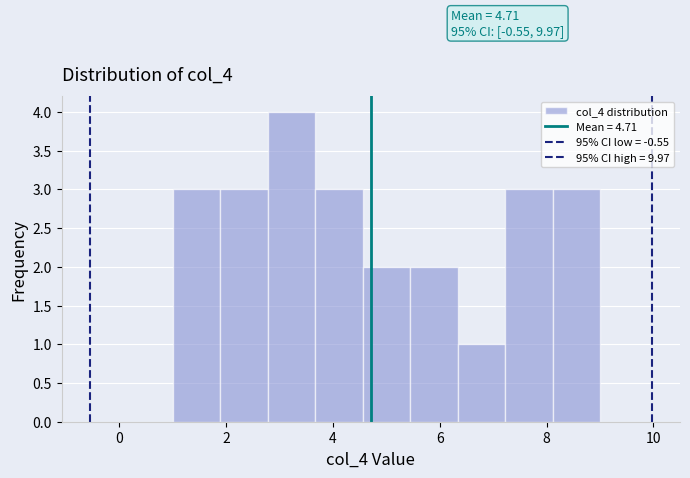

Which range on the x-axis has the tallest bar?

2.8 to 3.6